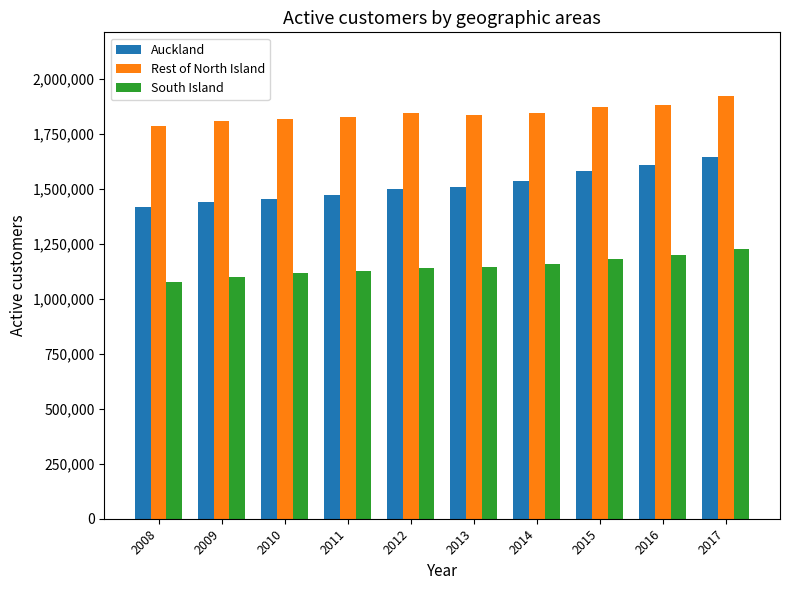

How many bars are there in each group?

3